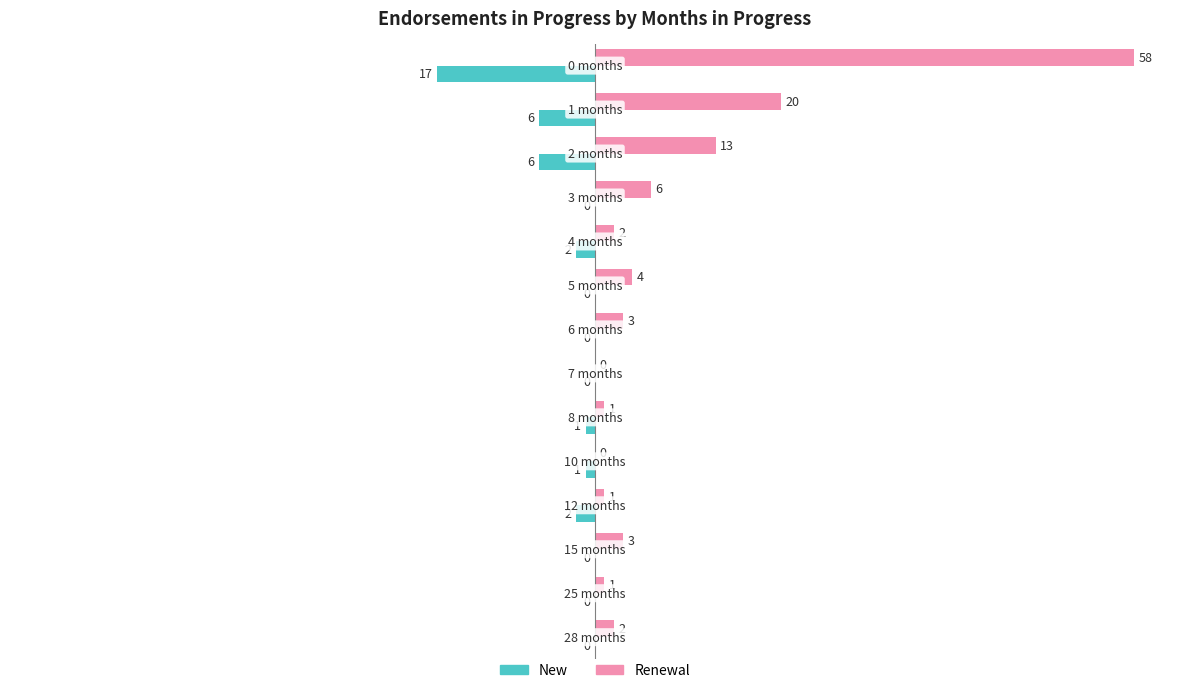

What is the highest value of the Renewal series?

58